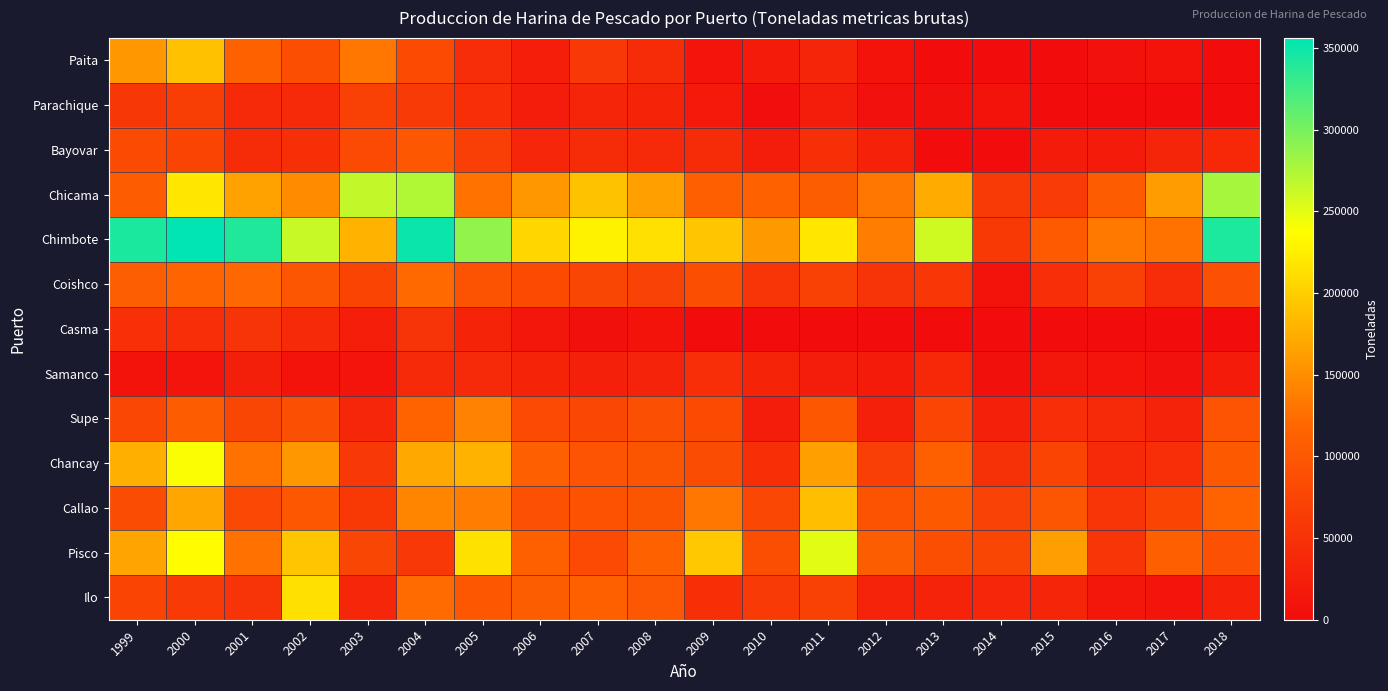

At 1999, list the series in order from largest to smallest.

Chimbote, Chancay, Pisco, Paita, Coishco, Chicama, Callao, Bayovar, Supe, Ilo, Parachique, Casma, Samanco